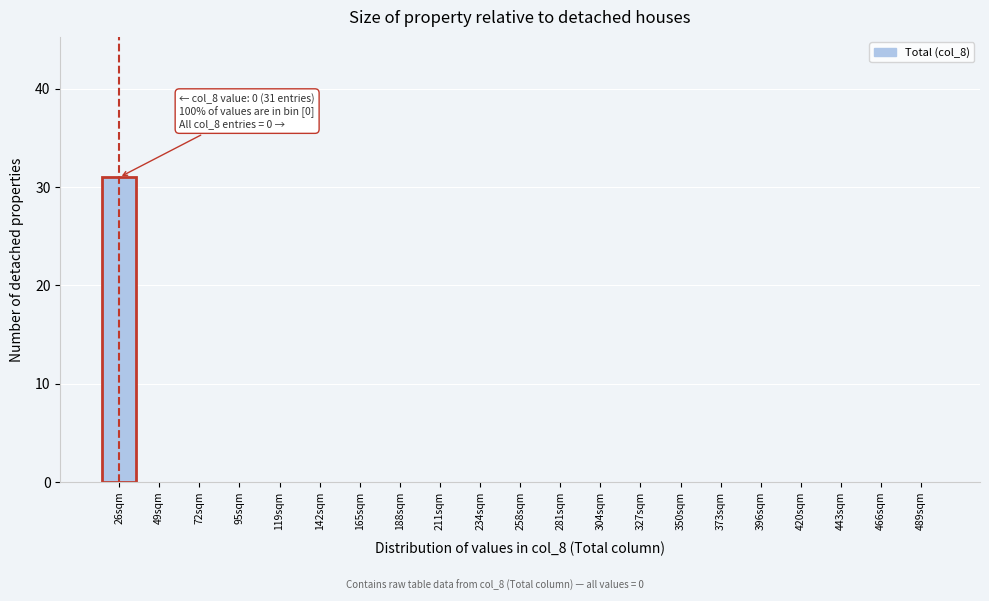

Reading right to left, what are all the values shown in this chart?

489sqm=0	466sqm=0	443sqm=0	420sqm=0	396sqm=0	373sqm=0	350sqm=0	327sqm=0	304sqm=0	281sqm=0	258sqm=0	234sqm=0	211sqm=0	188sqm=0	165sqm=0	142sqm=0	119sqm=0	95sqm=0	72sqm=0	49sqm=0	26sqm=31